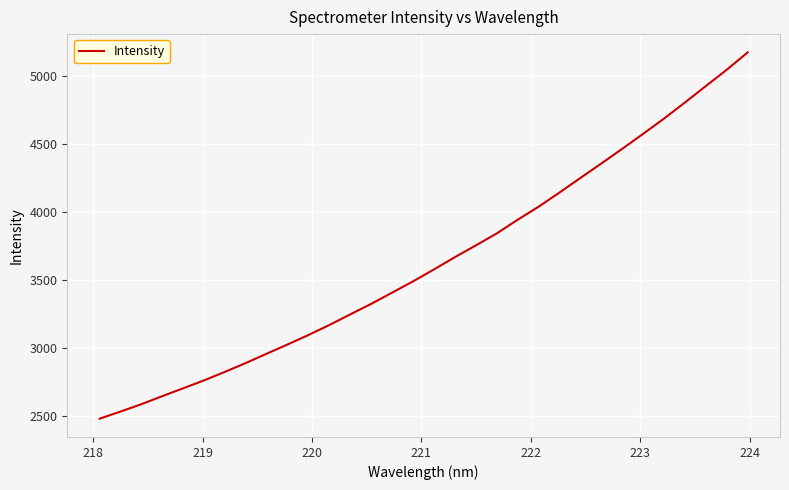

What is the smallest value displayed?

2481.1